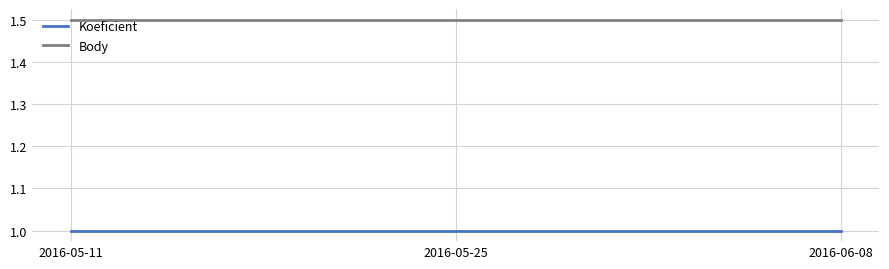

Rank the series at 2016-06-08 from highest to lowest value.

Body, Koeficient